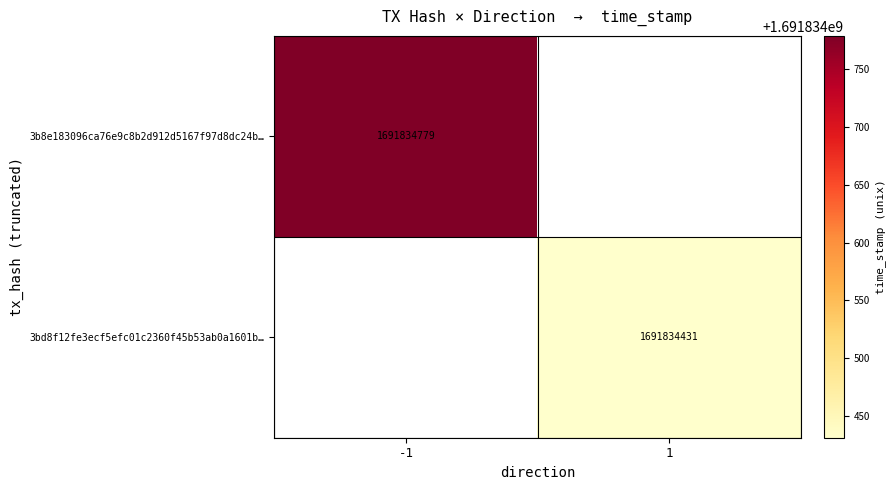

The value of 3b8e183096ca76e9c8b2d912d5167f97d8dc24b at 0 is -2. True or false?

False